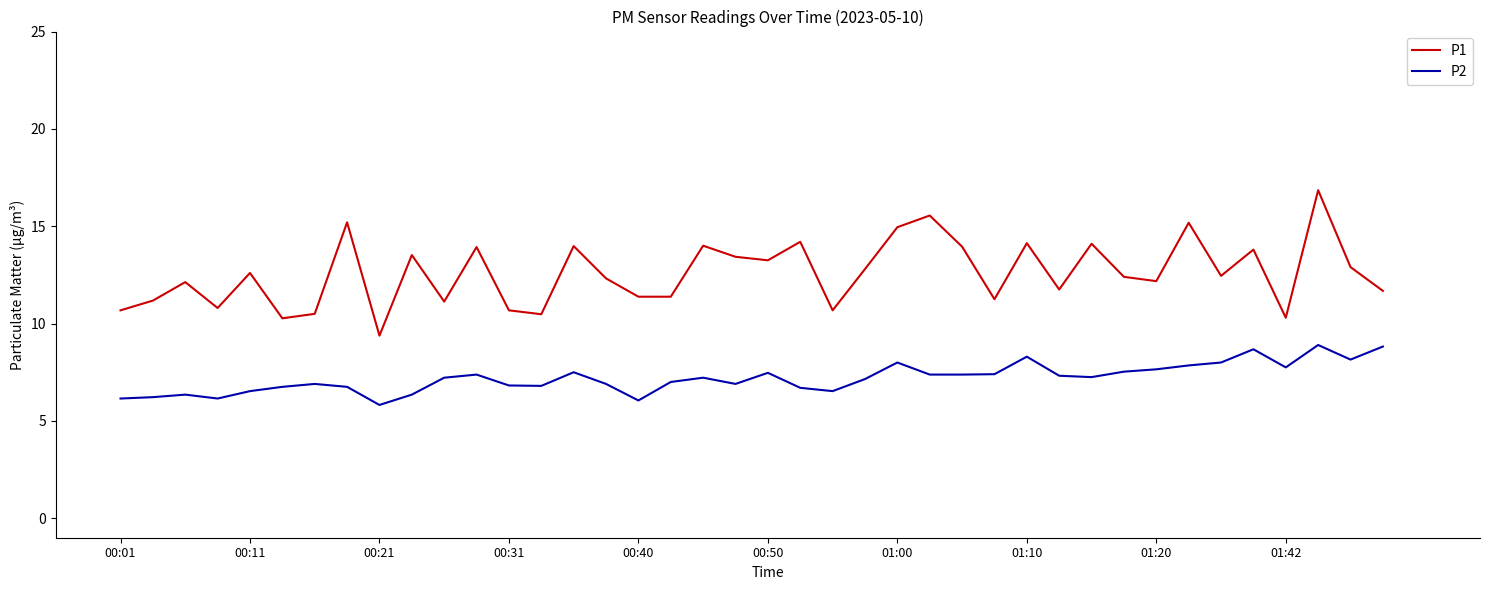

Is this an area chart (filled region under the line)?

No